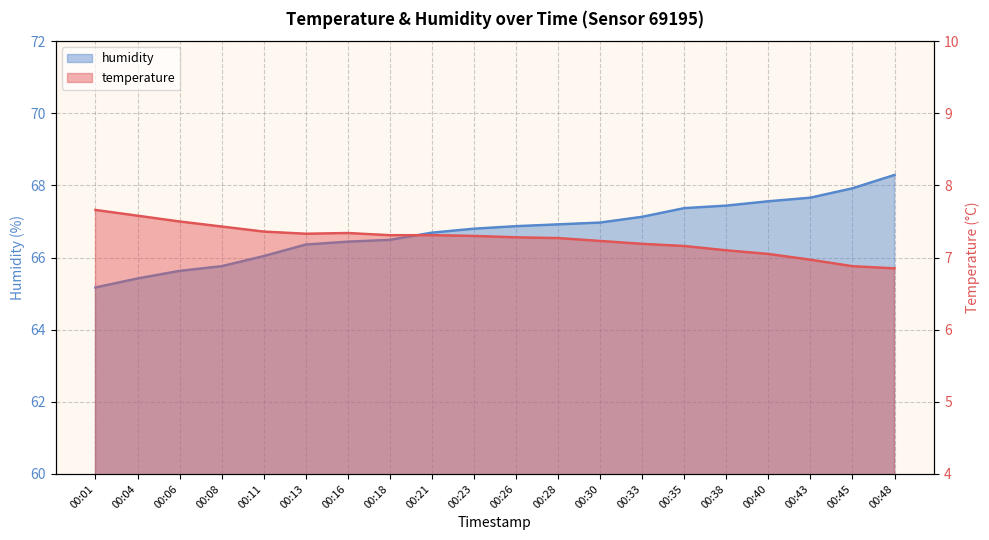

How many lines are shown in the chart?

2